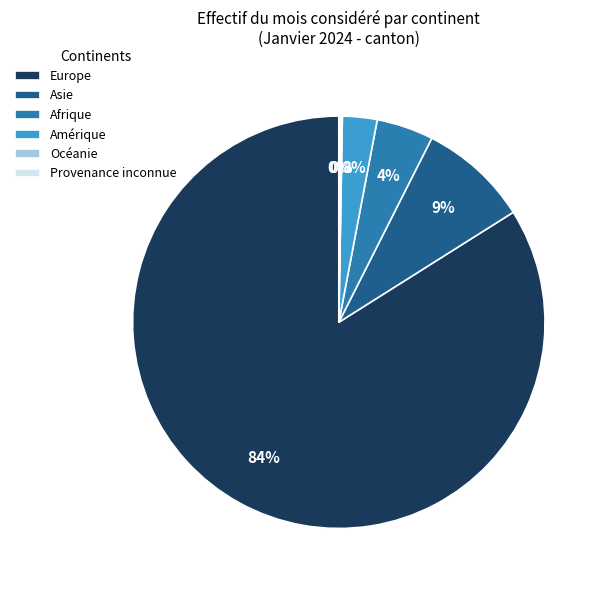

Is the sum of Amérique and Asie greater than half?

No